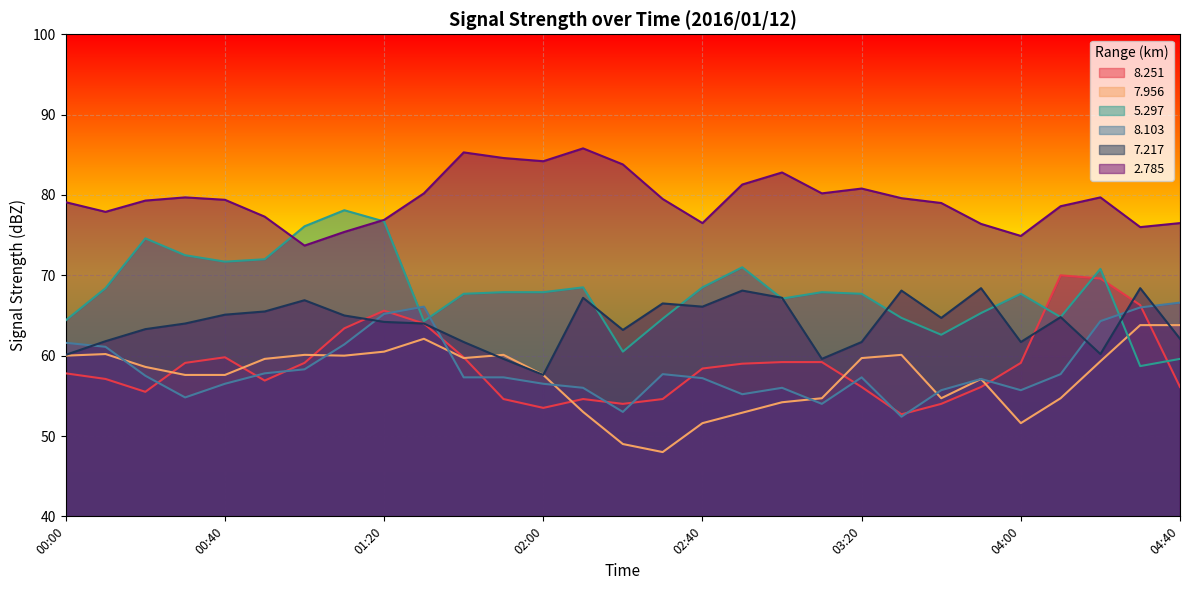

What is the total value across all series at 01:10?

403.3